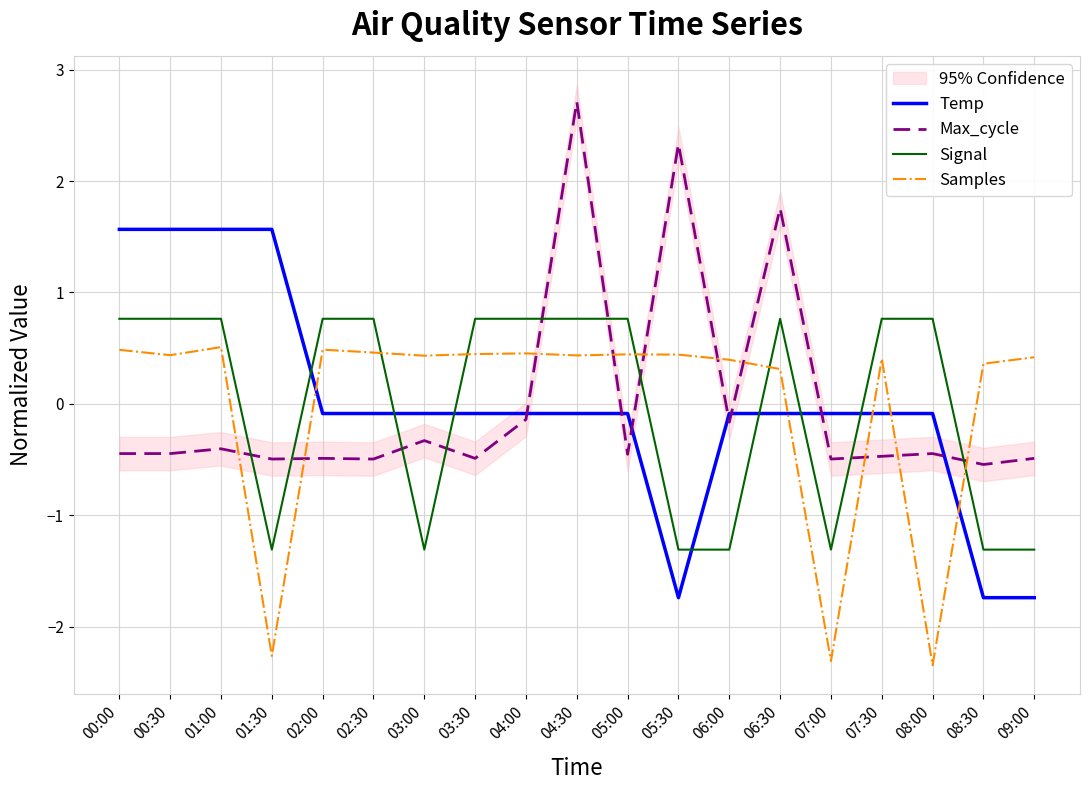

What is the difference between the Samples values at 07:00 and 06:30?

2.6